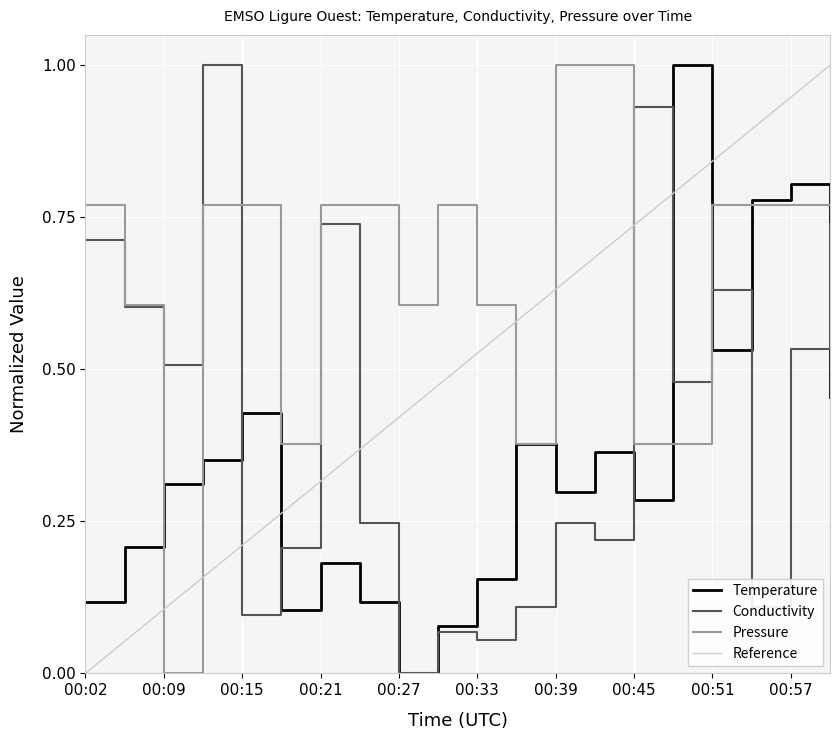

How many intersections are there between Pressure and Temperature?

6